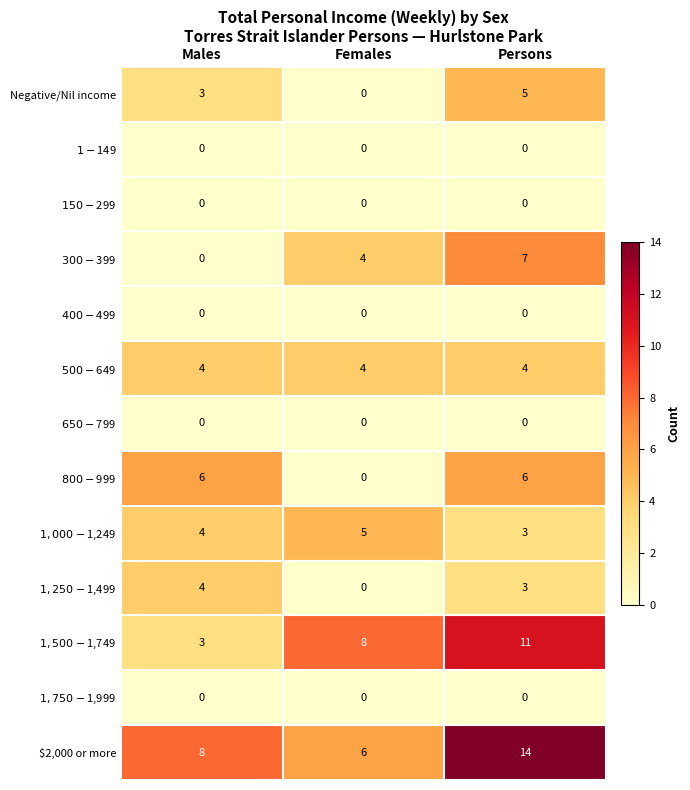

What is the approximate value of Negative/Nil income at Persons?

5